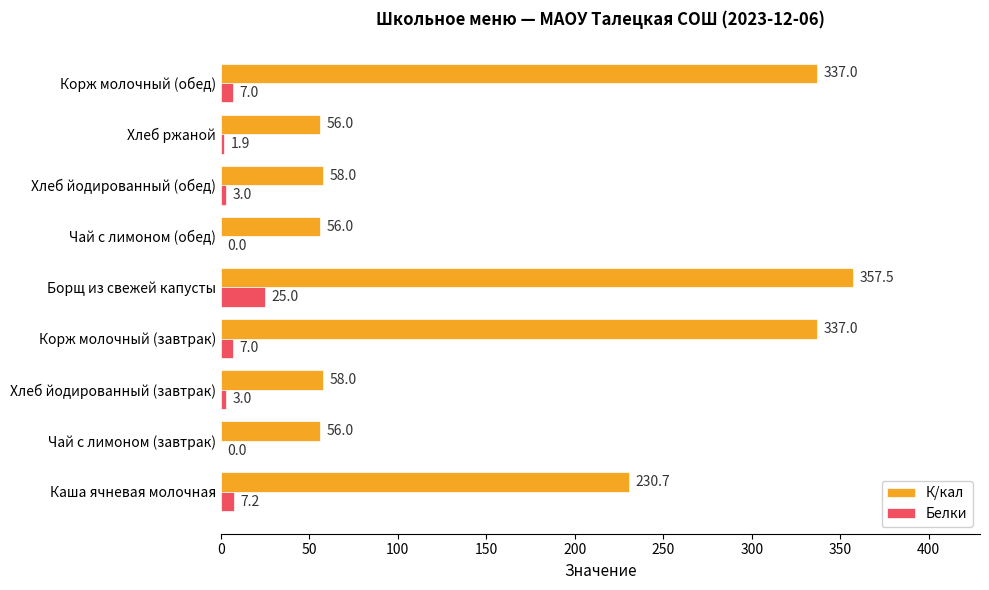

What is the greatest value displayed?

357.5